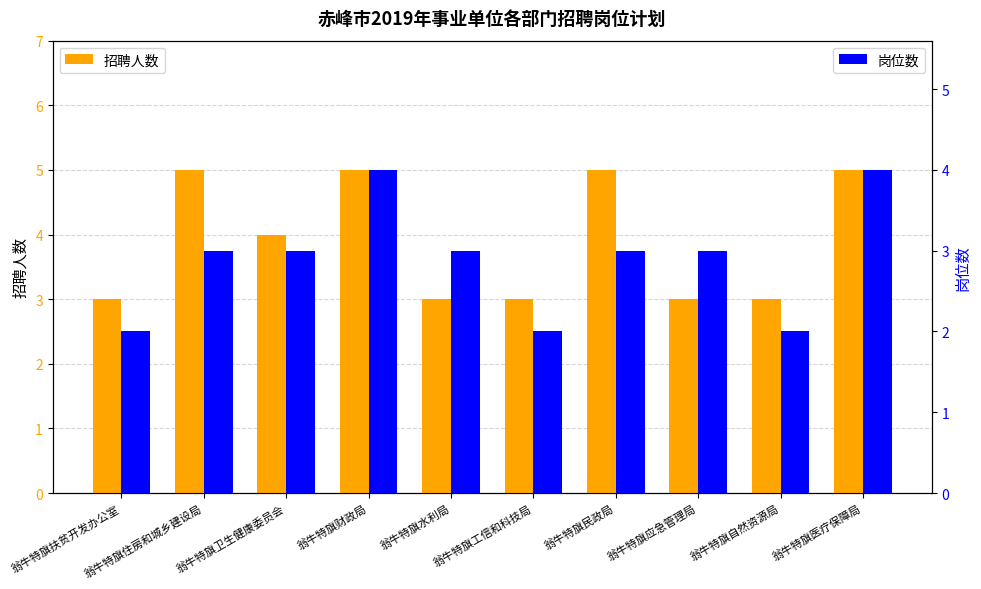

What is the label of the 8th bar from the right?

翁牛特旗卫生健康委员会